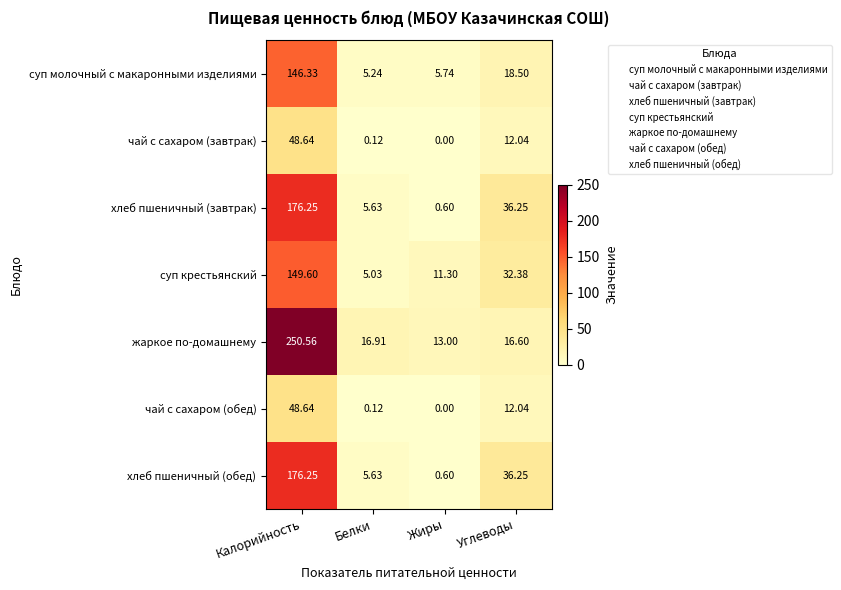

Which series has the widest spread of values?

жаркое по-домашнему